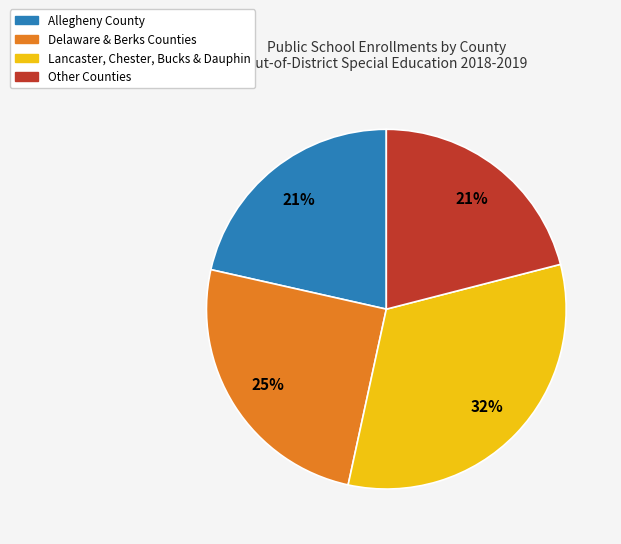

Count the number of slices in the pie.

4